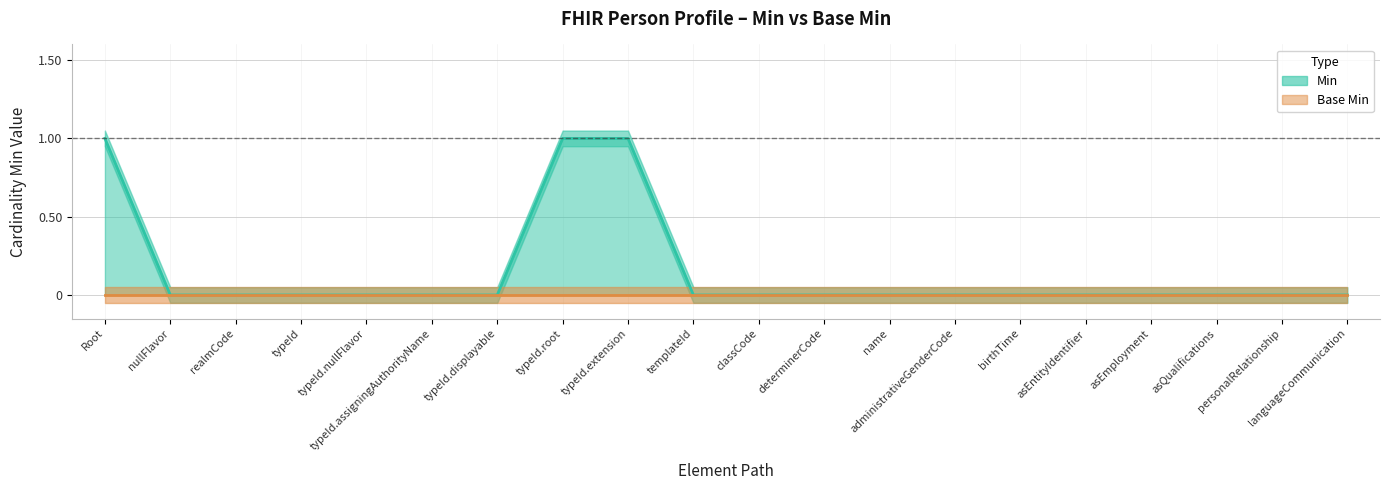

Reading left to right, list all the values displayed in this chart.

1	0	0	0	0	0	0	1	1	0	0	0	0	0	0	0	0	0	0	0